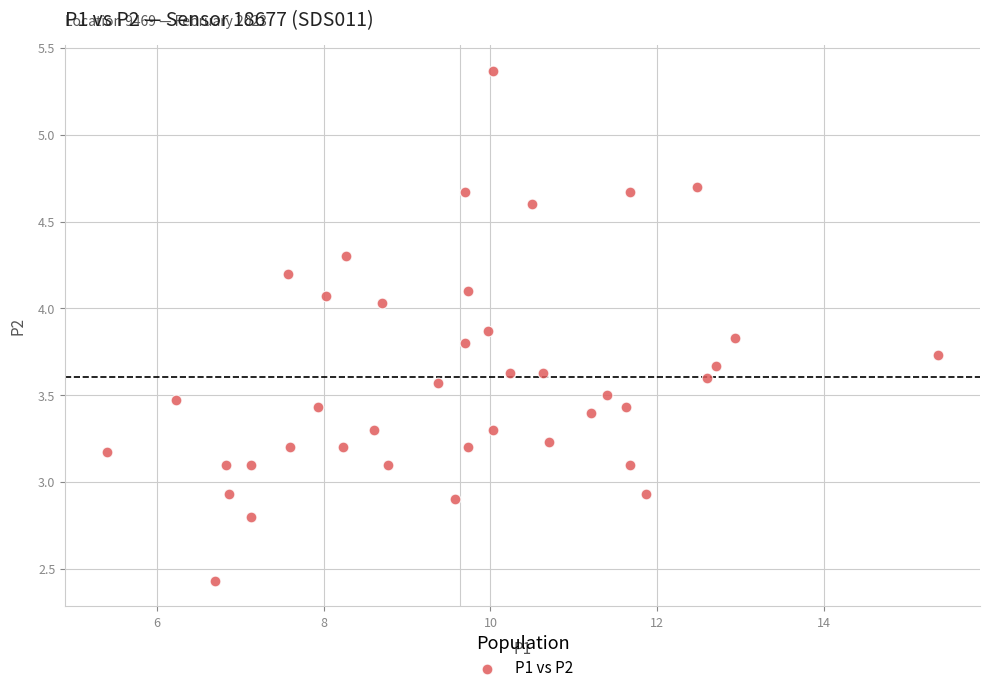

What is the range of Y values (max minus min)?

2.9